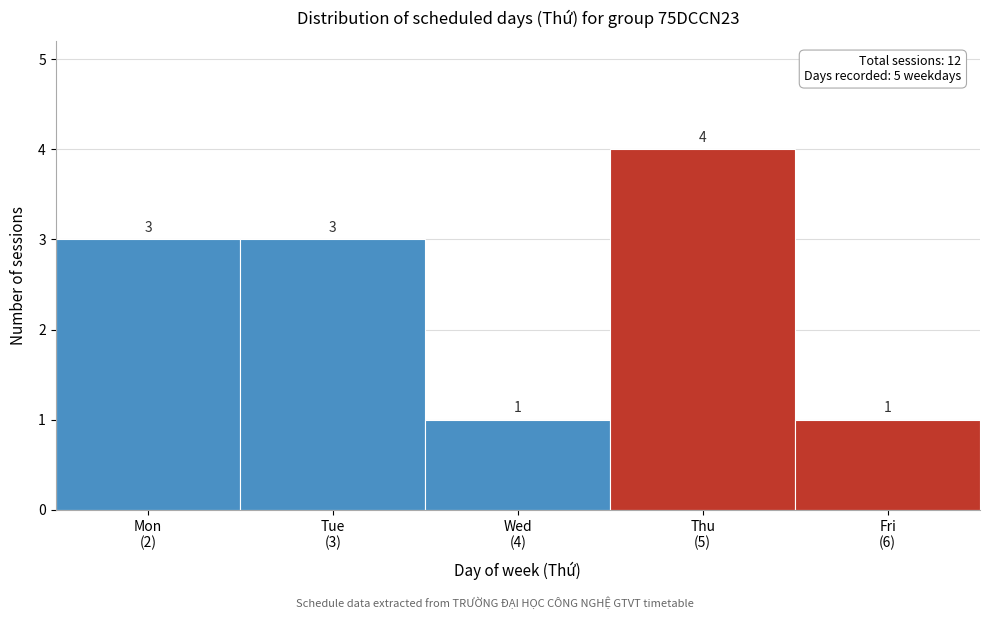

Reading right to left, list all the values displayed in this chart.

1	4	1	3	3